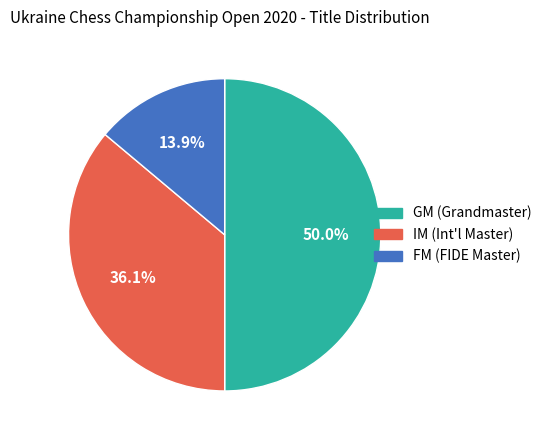

Which has a higher value, GM or FM?

GM